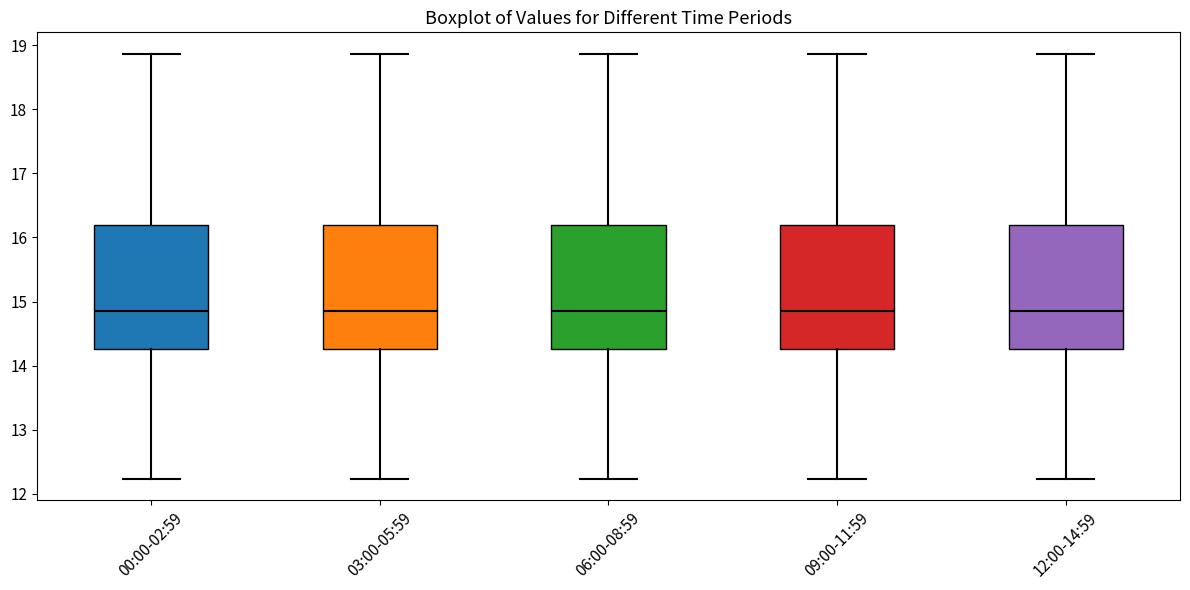

Reading left to right, transcribe this box plot: for each box, give where its median line is, the range the box spans, and where its two whiskers end, as read against the y-axis. The values are not printed on the chart, so give them approximately, as read against the axis.

00:00-02:59: median 14.9, box 14.3 to 16.2, whiskers 12.2 to 18.9
03:00-05:59: median 14.9, box 14.3 to 16.2, whiskers 12.2 to 18.9
06:00-08:59: median 14.9, box 14.3 to 16.2, whiskers 12.2 to 18.9
09:00-11:59: median 14.9, box 14.3 to 16.2, whiskers 12.2 to 18.9
12:00-14:59: median 14.9, box 14.3 to 16.2, whiskers 12.2 to 18.9